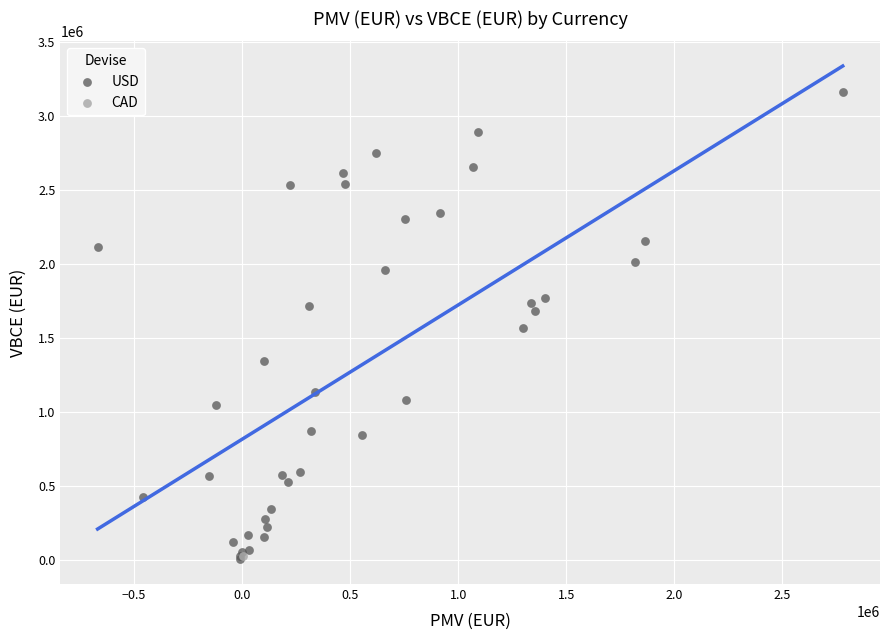

What are all the series names shown in the legend?

USD, CAD